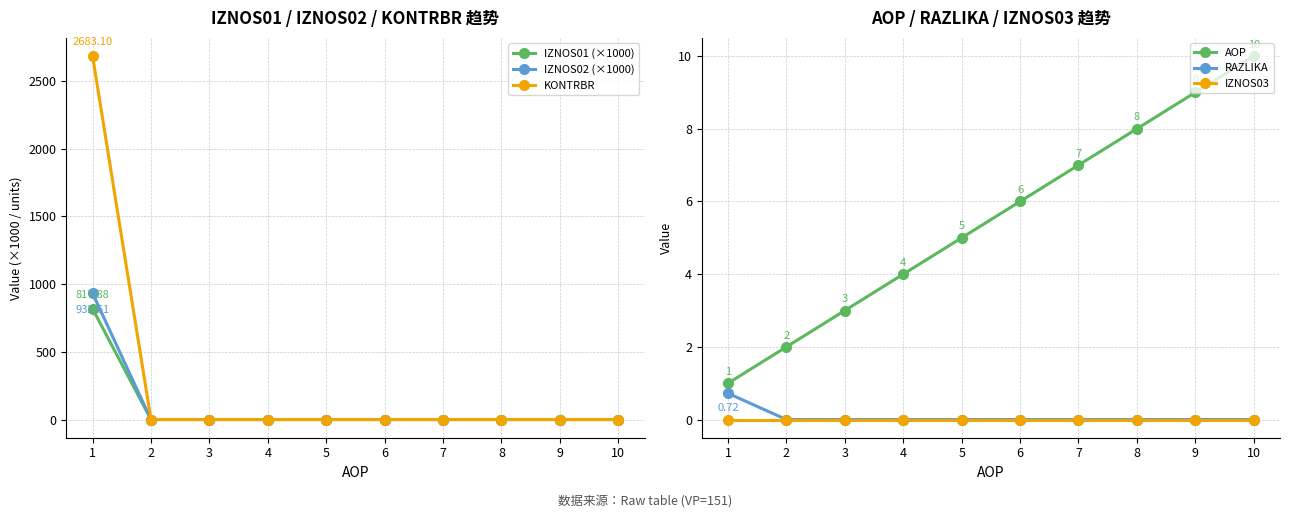

List the labels in order of IZNOS03 value, smallest first.

1, 2, 3, 4, 5, 6, 7, 8, 9, 10